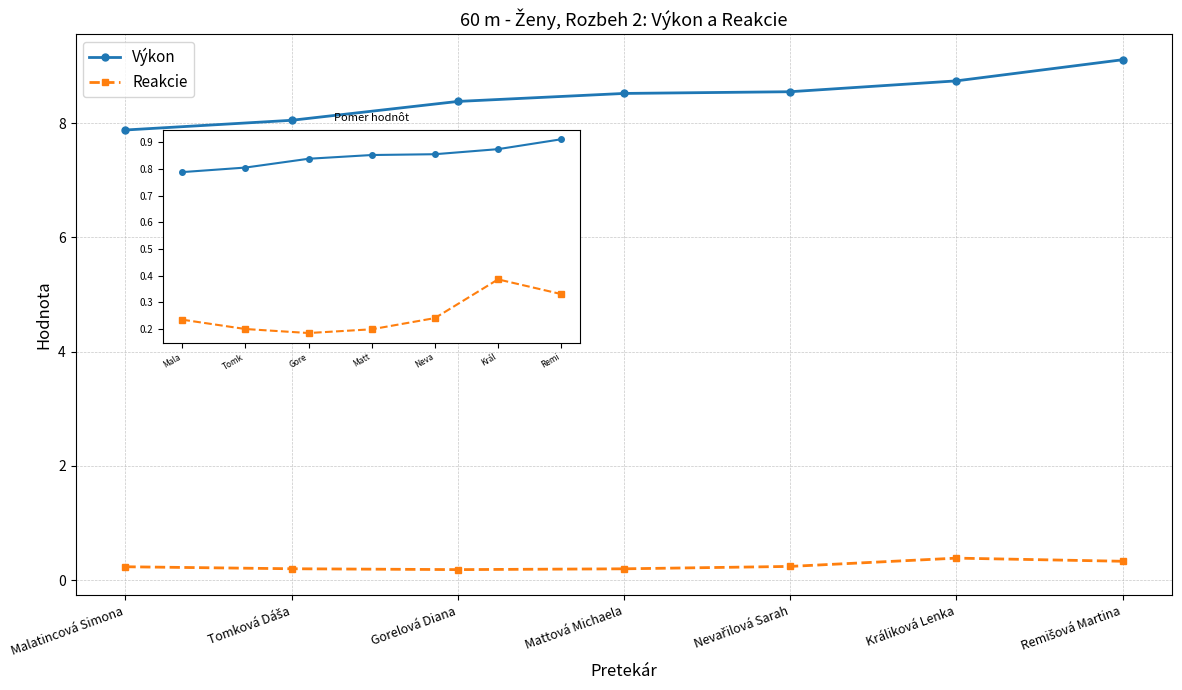

What is the average value of the Výkon series?

8.5